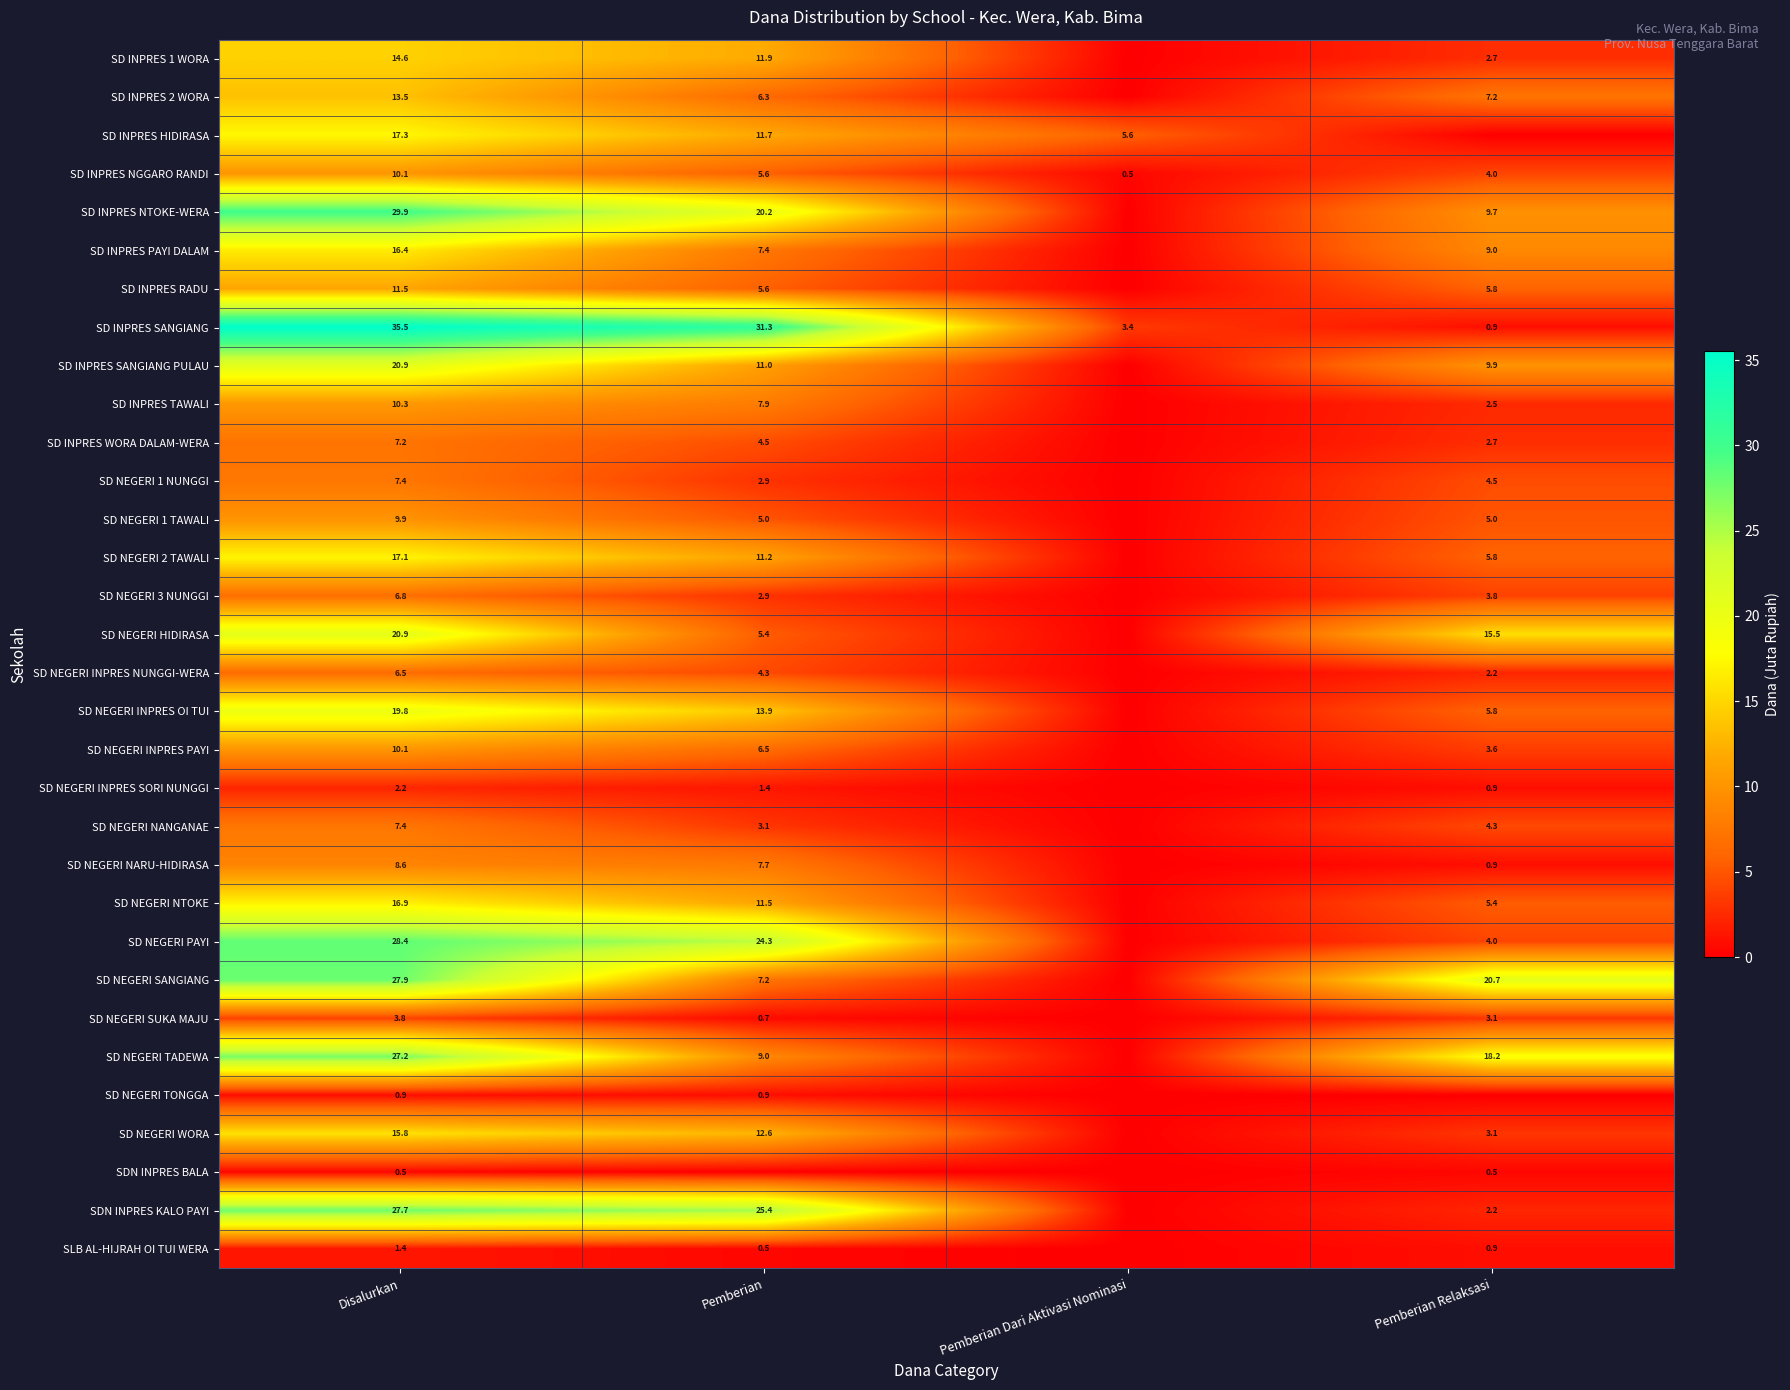

What is the sum of all SD INPRES SANGIANG values?

71.1